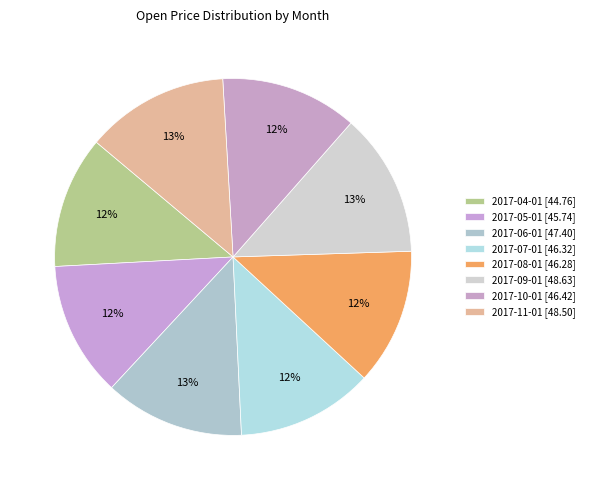

How many slices are in this pie chart?

8